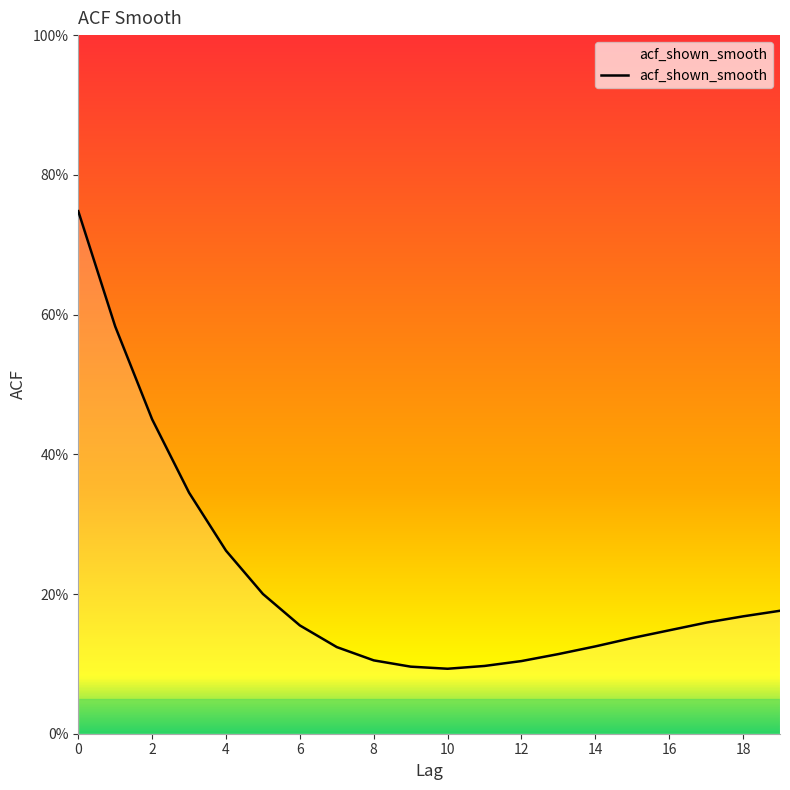

Is this an area chart (filled region under the line)?

Yes